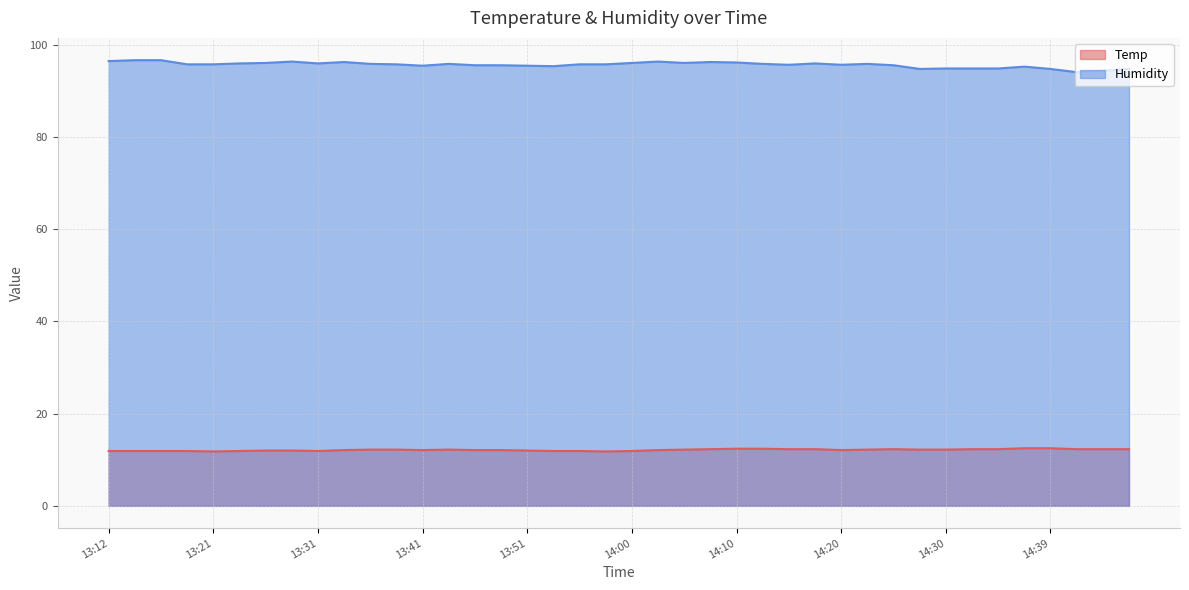

What is the difference between the second highest and minimum values in the Temp series?

0.7